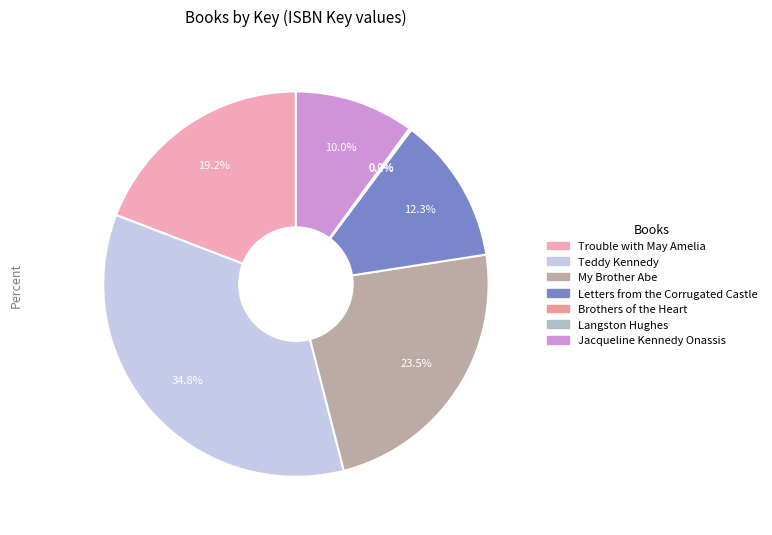

What percentage is the My Brother Abe slice, to the nearest percent?

23%